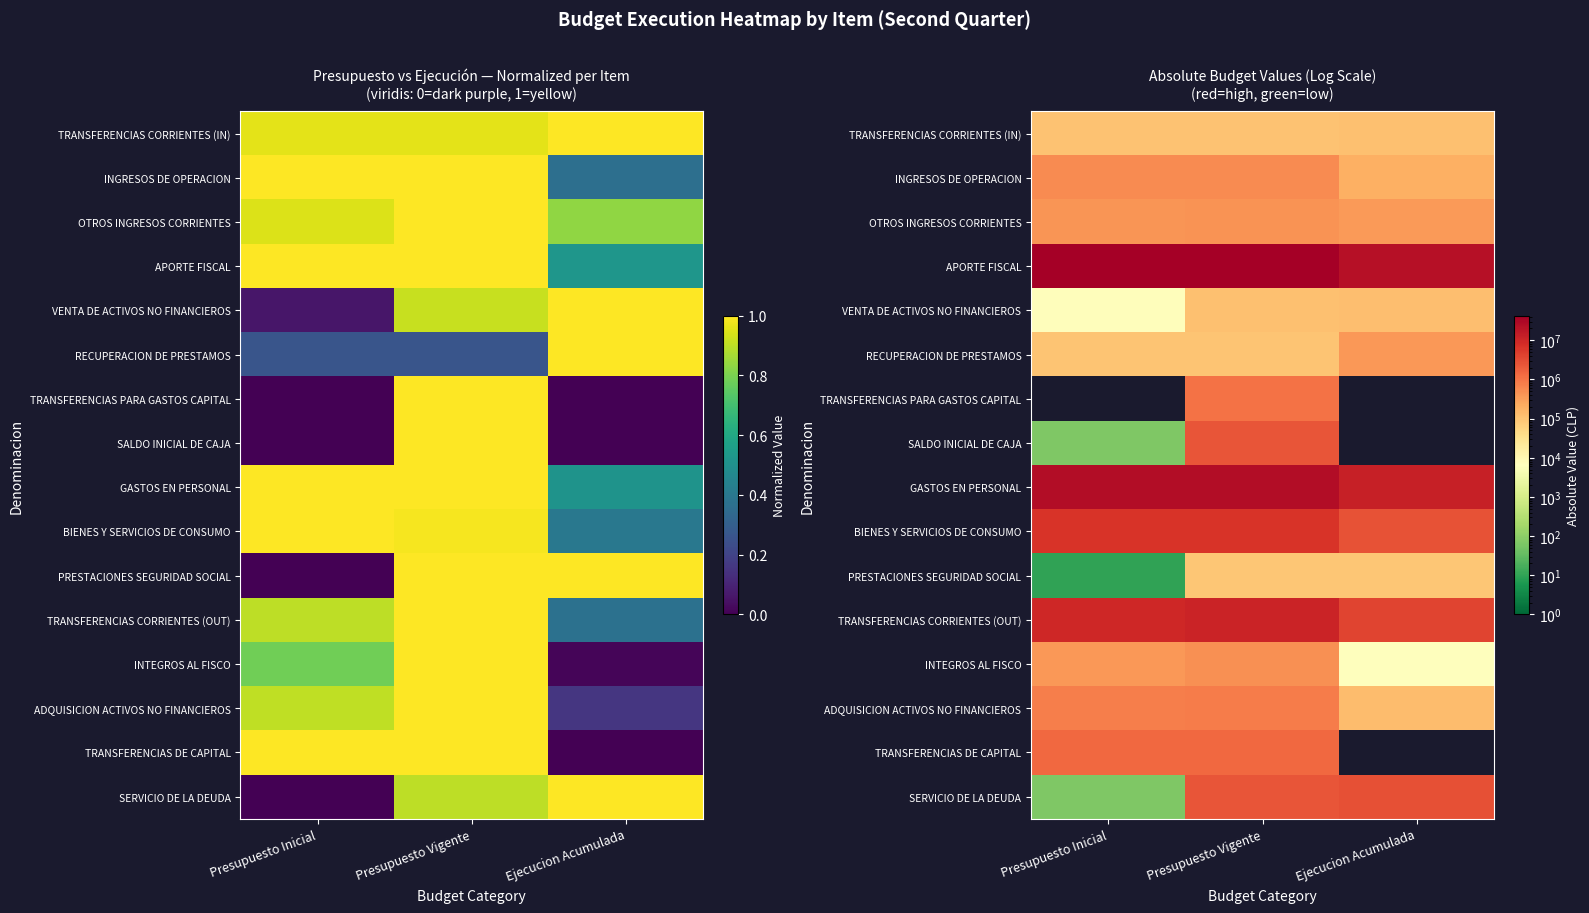

At which category is the sum across all series the highest?

Presupuesto Vigente